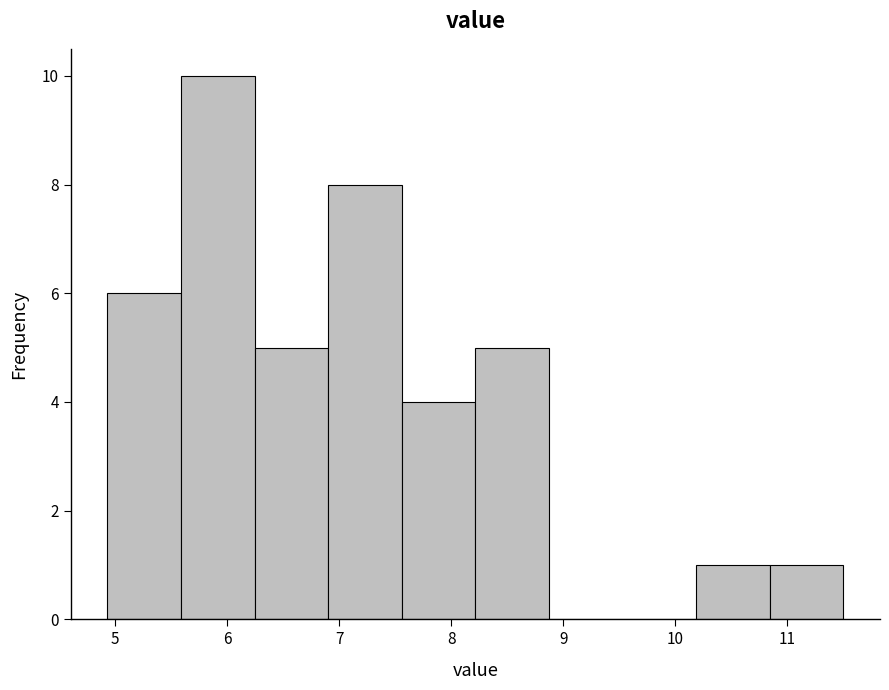

What is the height of the bar covering 6.9 to 7.6 on the x-axis? Neither the bar edges nor the heights are printed on the chart, so give them approximately, as read against the axes.

8